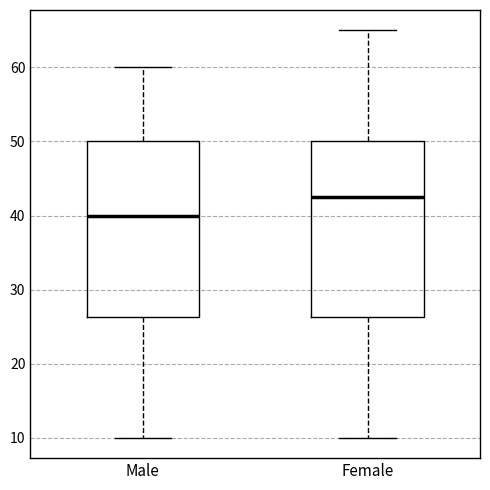

Where is the upper edge of the box for Female on the y-axis? The values are not printed on the chart, so give them approximately, as read against the axis.

50